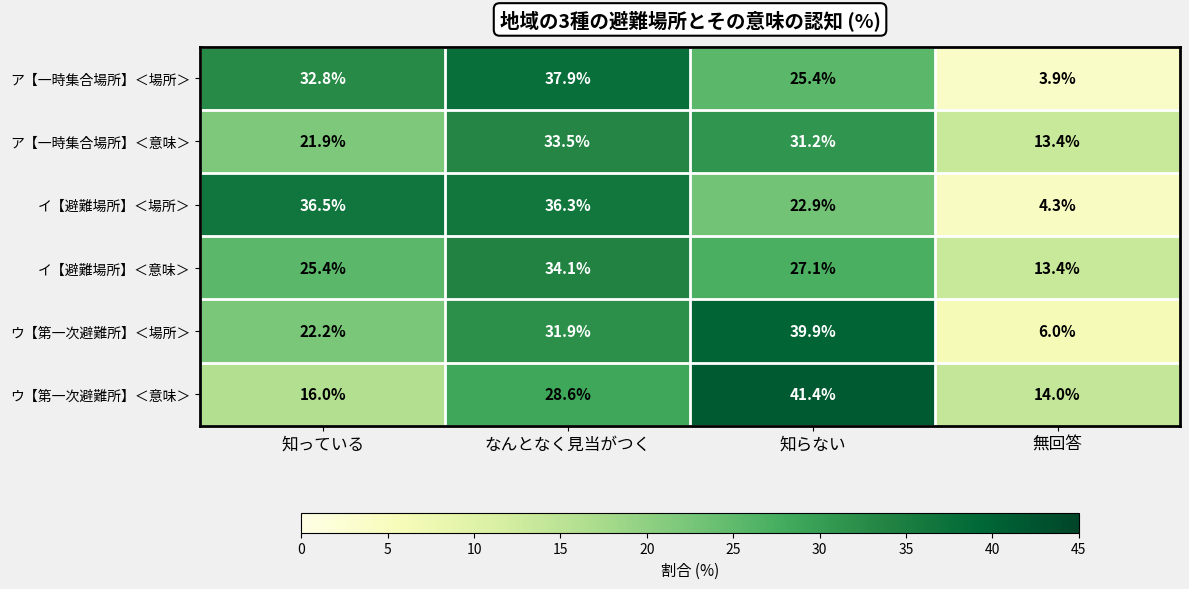

Is it true that イ【避難場所】＜意味＞ equals 21.9 at 無回答?

False